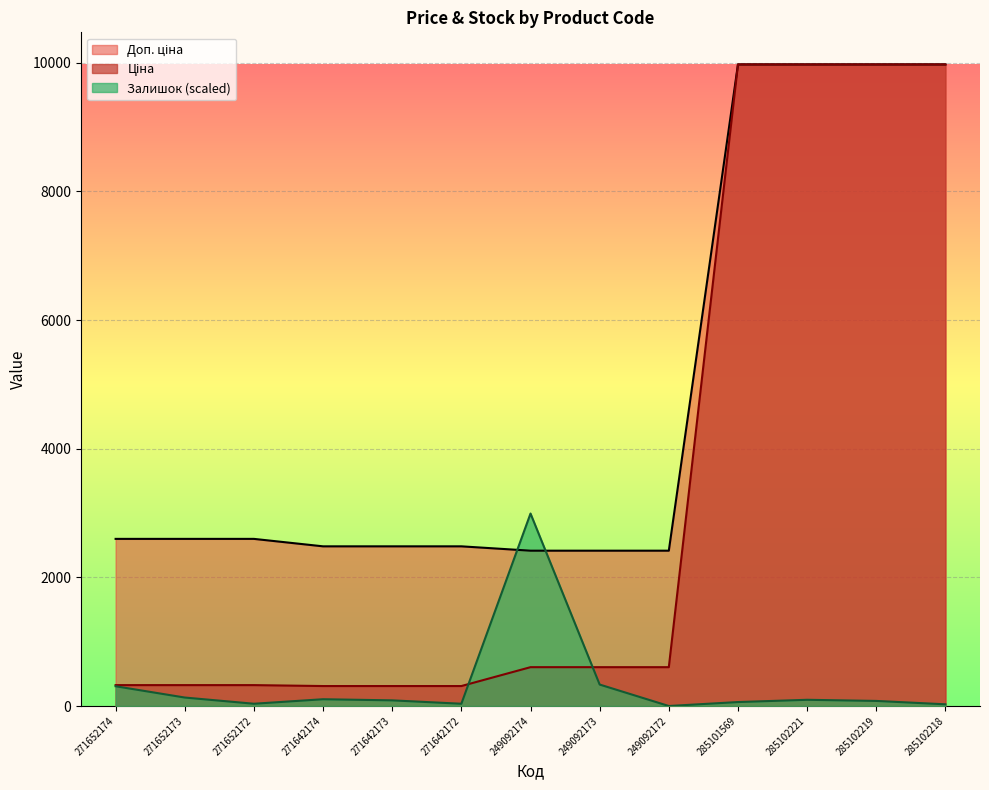

Is it true that Ціна equals 603.7 at 249092173?

True